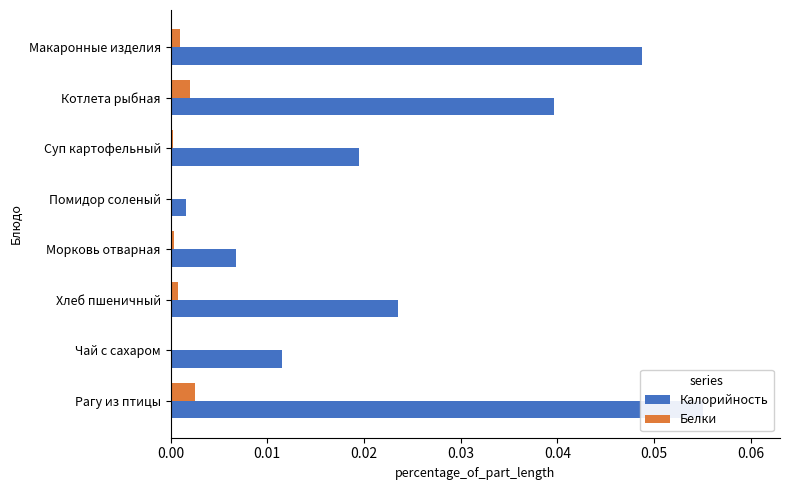

True or false: Калорийность has a value of 0.0 at Хлеб пшеничный.

False